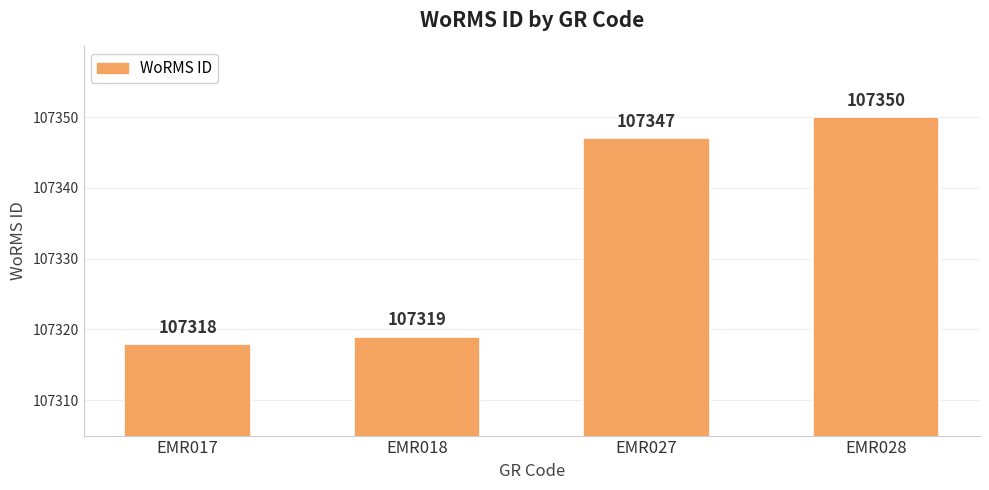

Reading left to right, extract all data points from this chart.

EMR017=107318	EMR018=107319	EMR027=107347	EMR028=107350